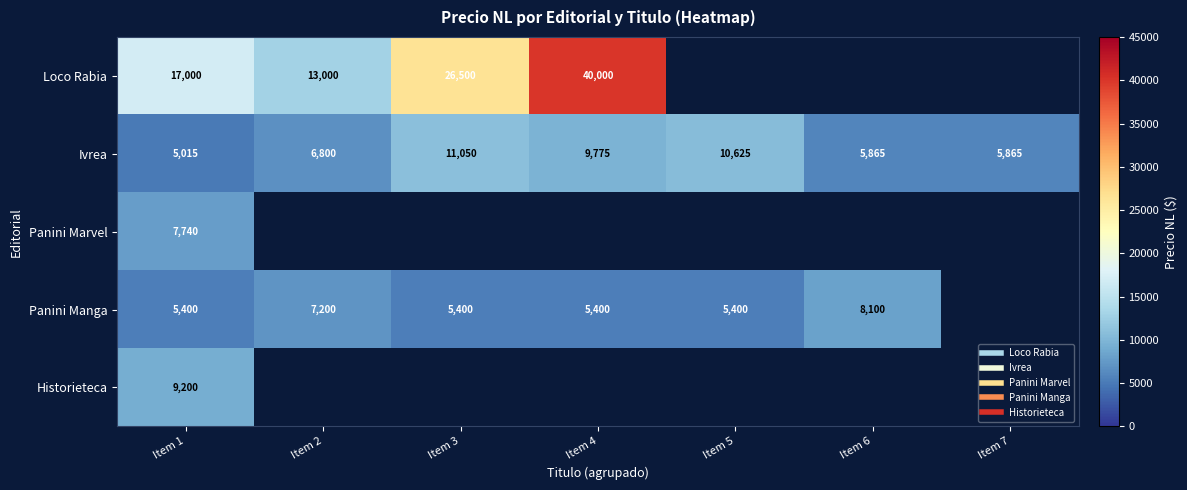

Which category has the lowest value across all series?

Item 1